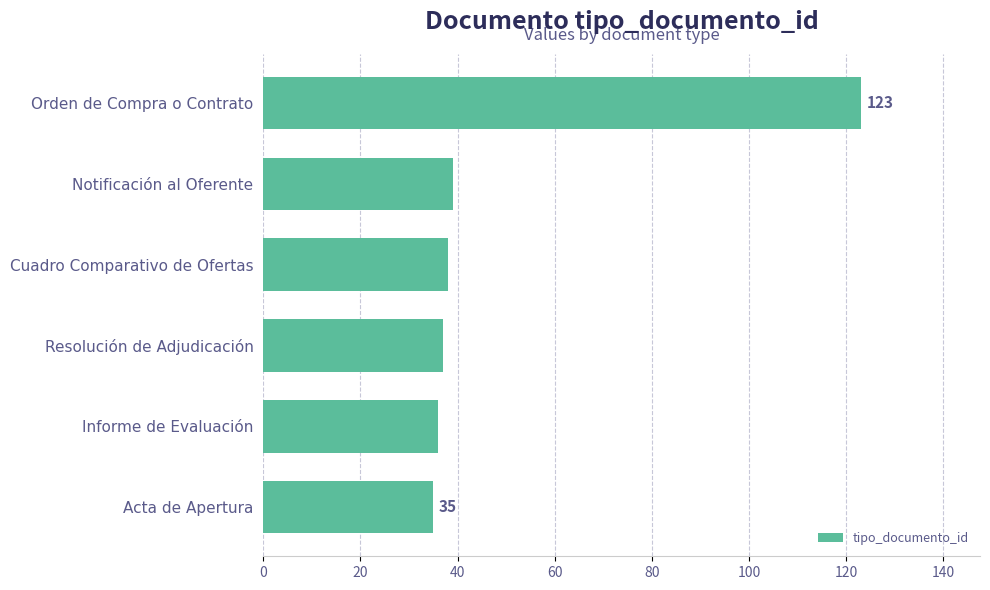

What is the sum of the values at Acta de Apertura and Notificación al Oferente?

74